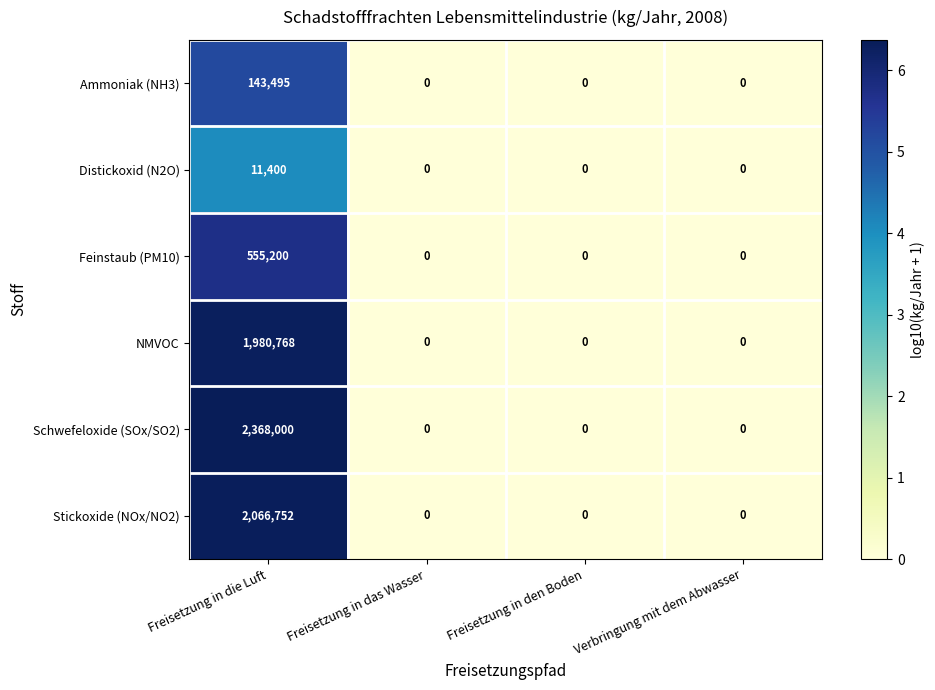

What is the maximum value shown in the chart?

2368000